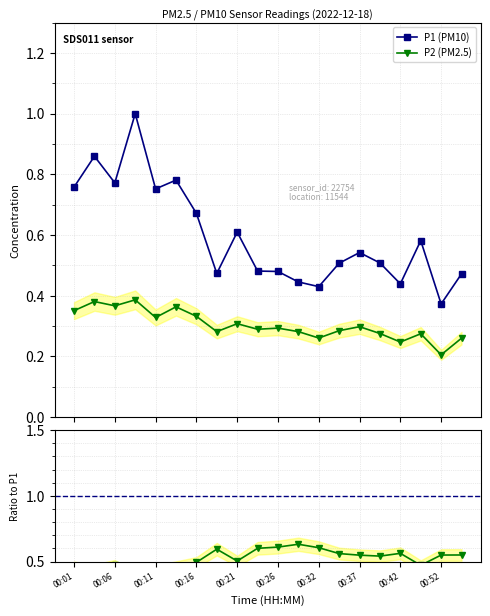

True or false: P2 (PM2.5) has more than 0 points higher than both neighbors.

True